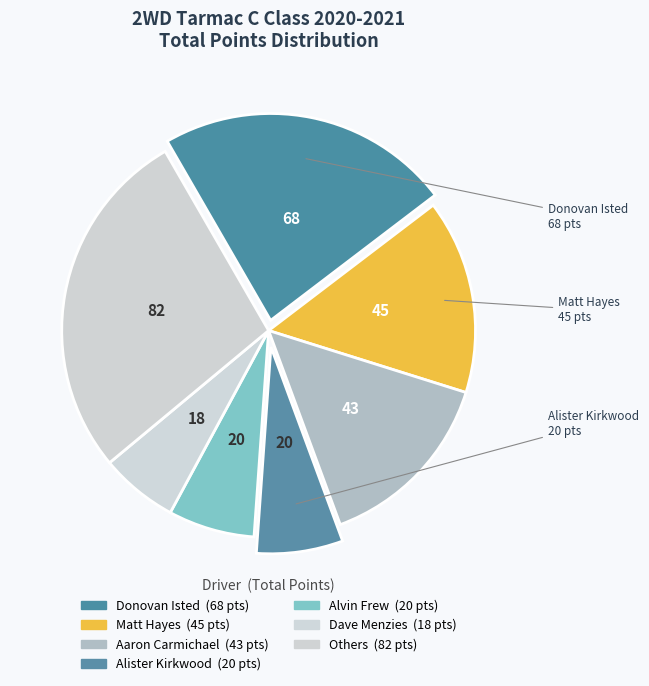

How many slices are in this pie chart?

7